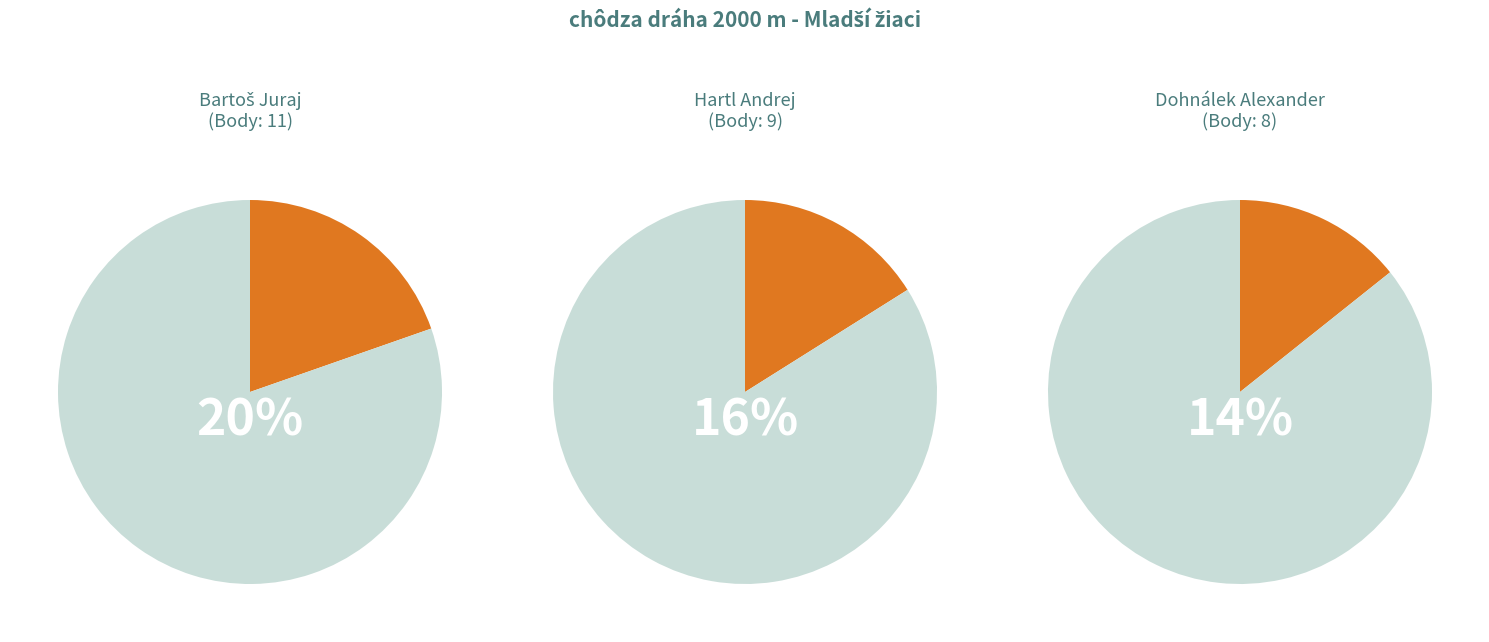

Which category has the biggest portion of the pie?

Bartoš Juraj